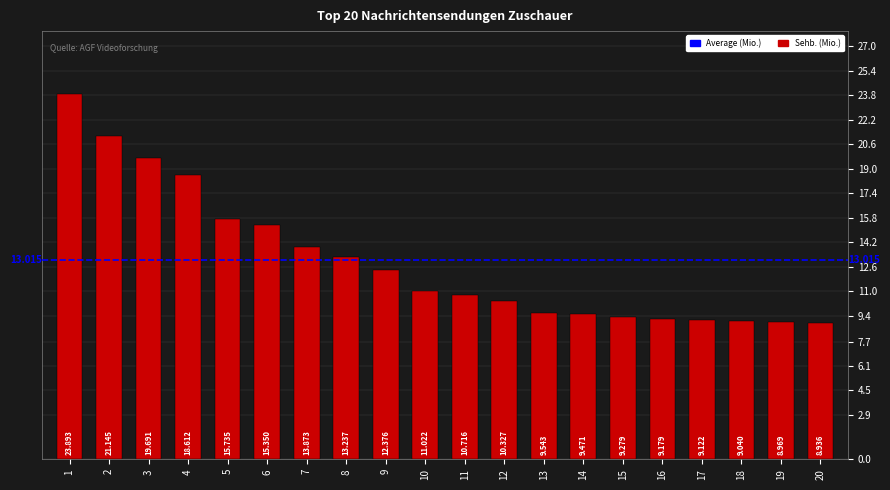

Count the number of categories in the chart.

20